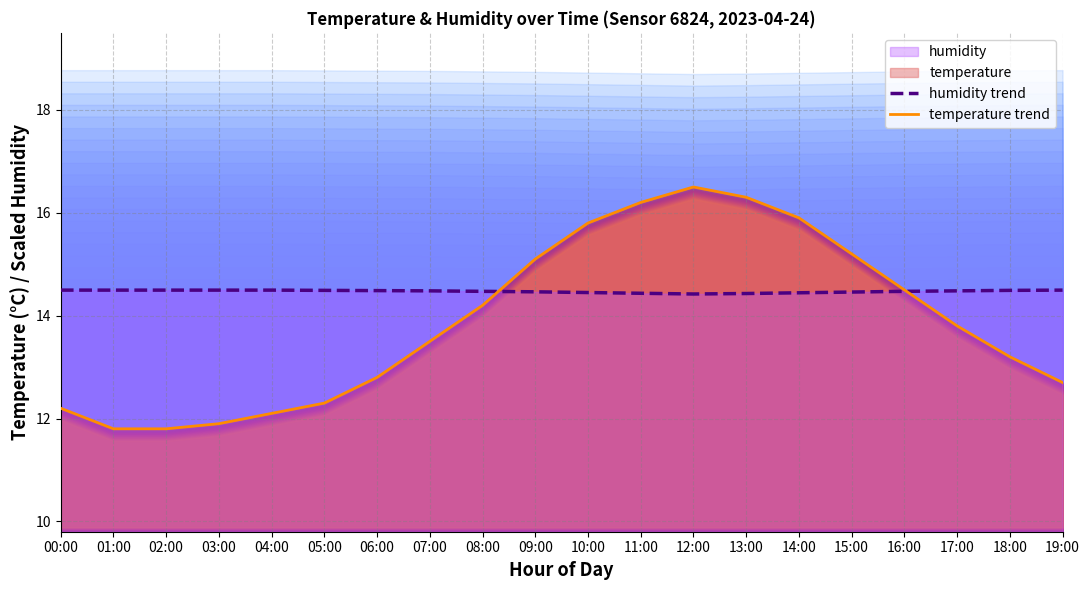

How many humidity trend values are between 14 and 15?

20